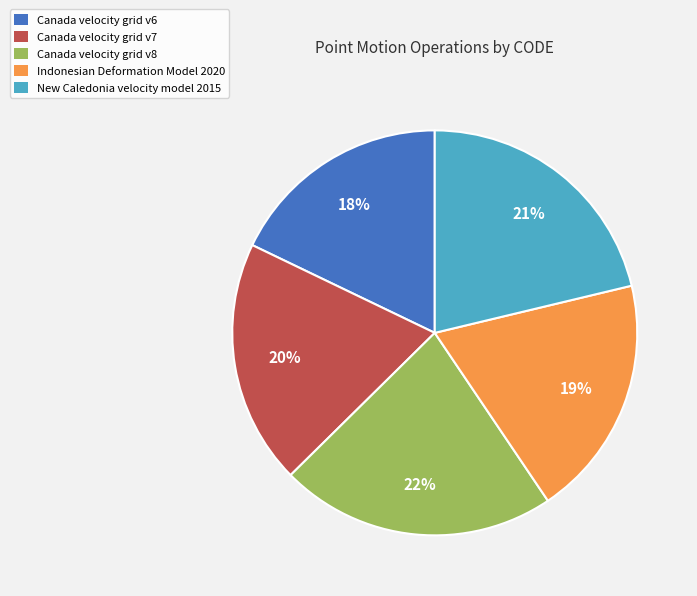

Does any single category account for the majority?

No